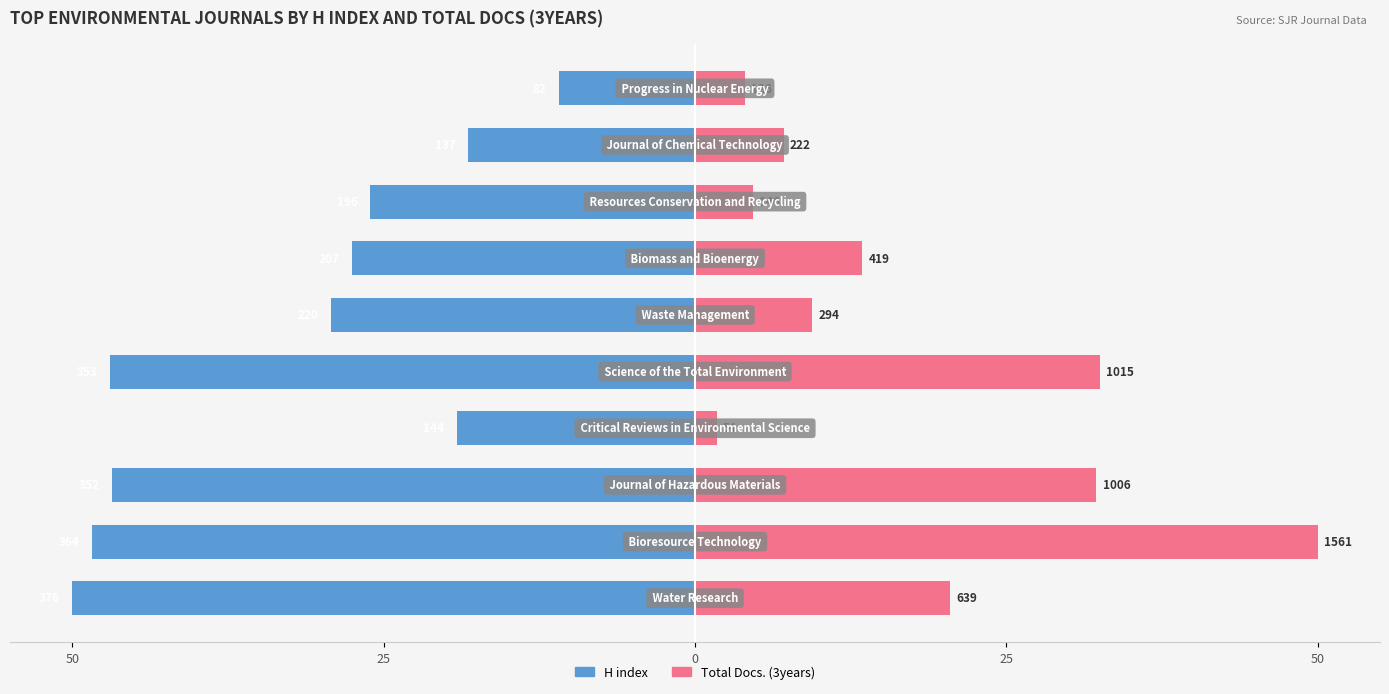

How many bars are there in total?

20